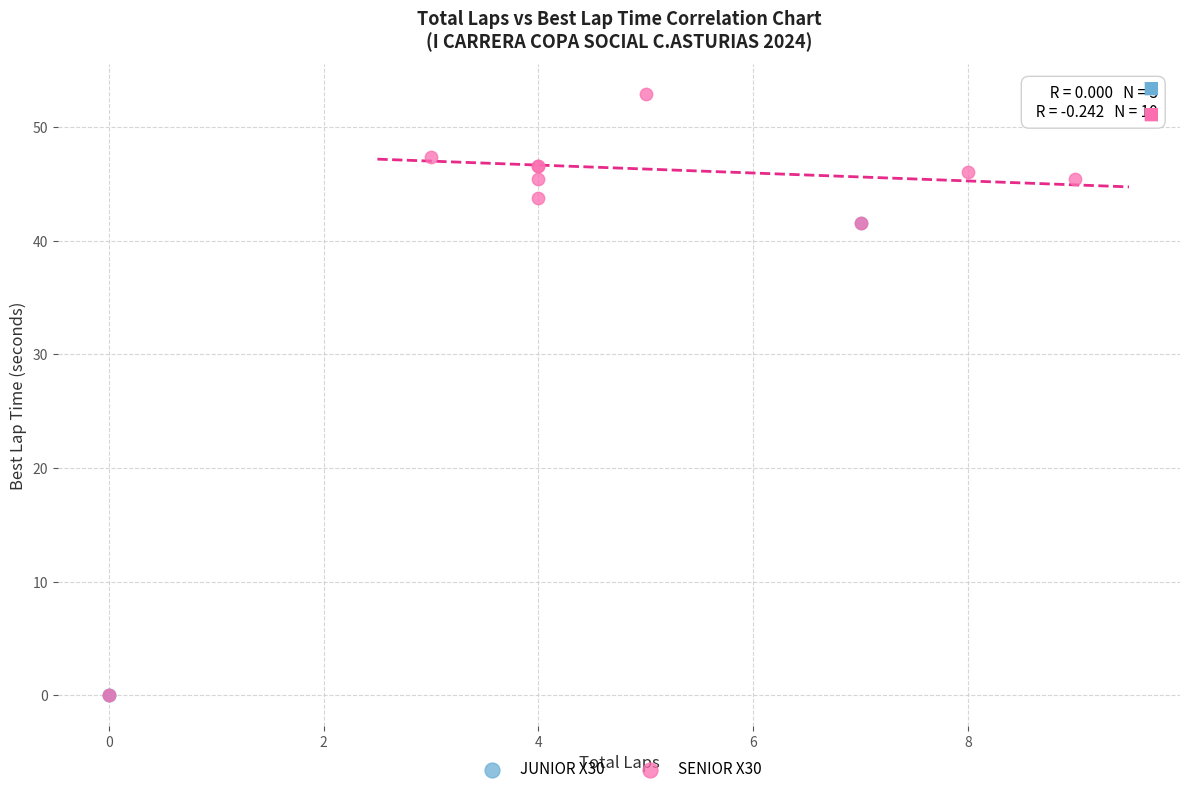

Which series has the widest spread of Y values?

SENIOR X30